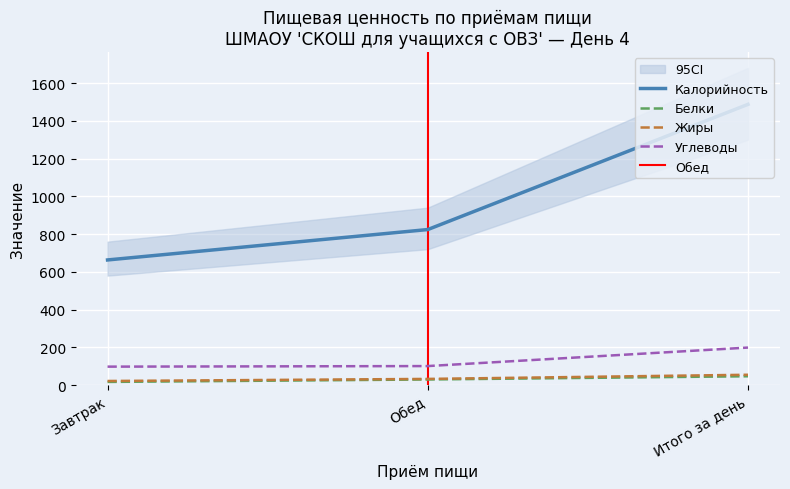

What are all the series names shown in the legend?

Калорийность, Белки, Жиры, Углеводы